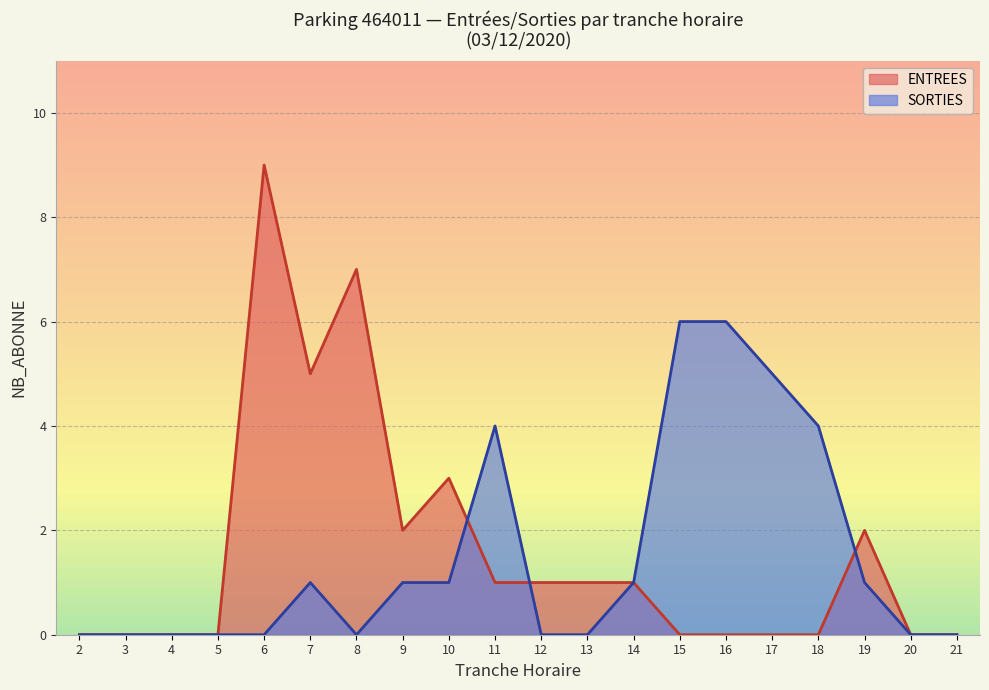

What is the approximate value of ENTREES at 8?

7